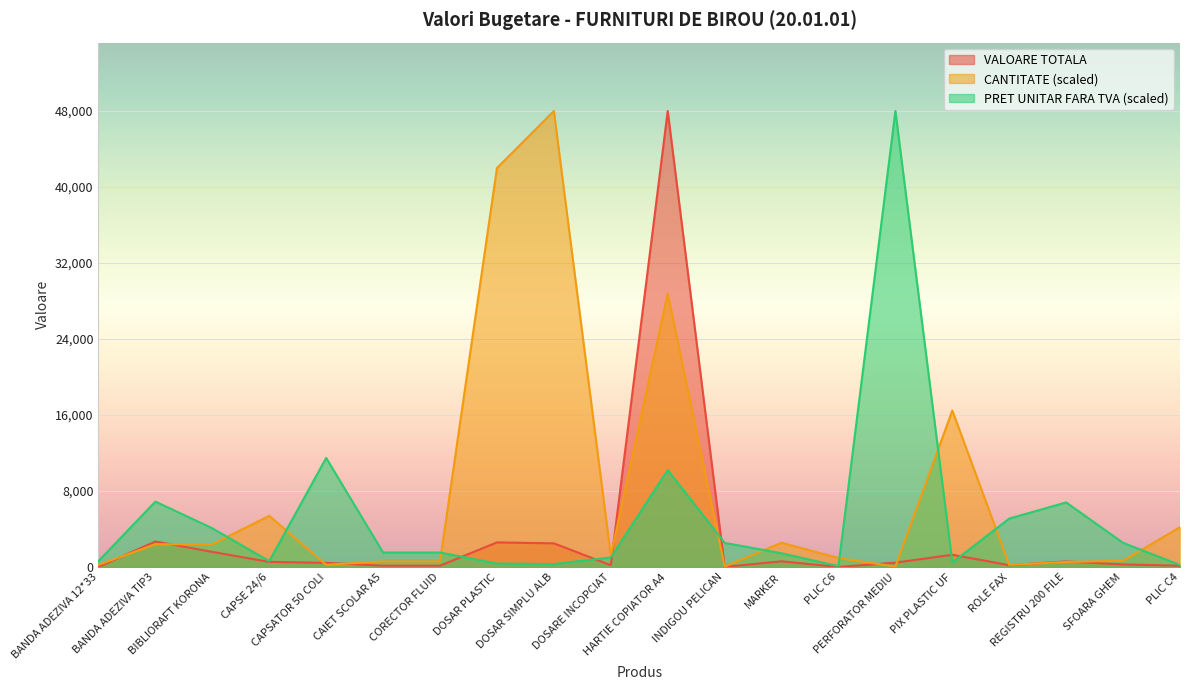

In VALOARE TOTALA, how many points are lower than both neighbors (excluding endpoints)?

4